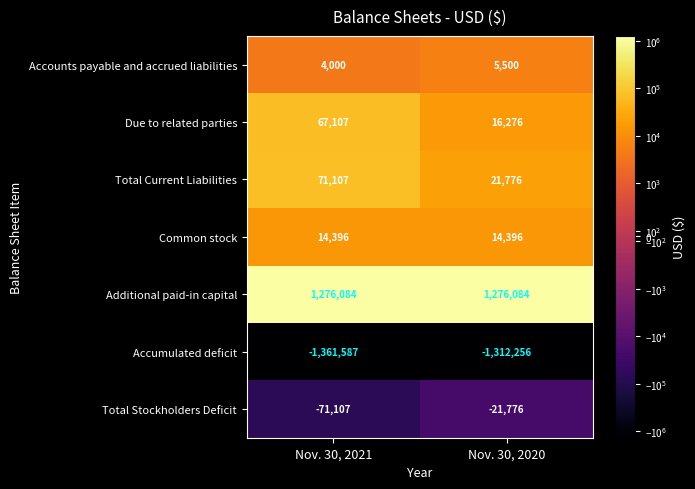

At Nov. 30, 2020, list the series in order from smallest to largest.

Accumulated deficit, Total Stockholders Deficit, Accounts payable and accrued liabilities, Common stock, Due to related parties, Total Current Liabilities, Additional paid-in capital